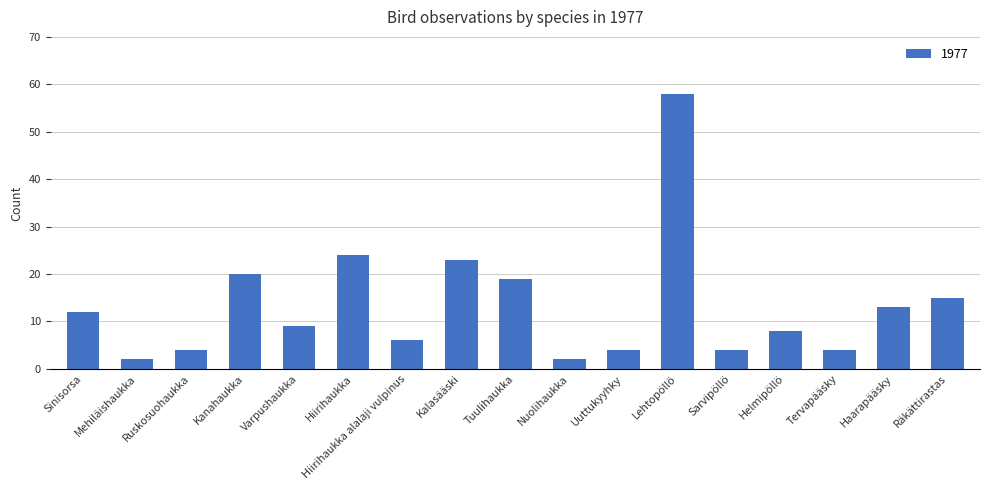

Which category has the highest value across all series?

Lehtopöllö